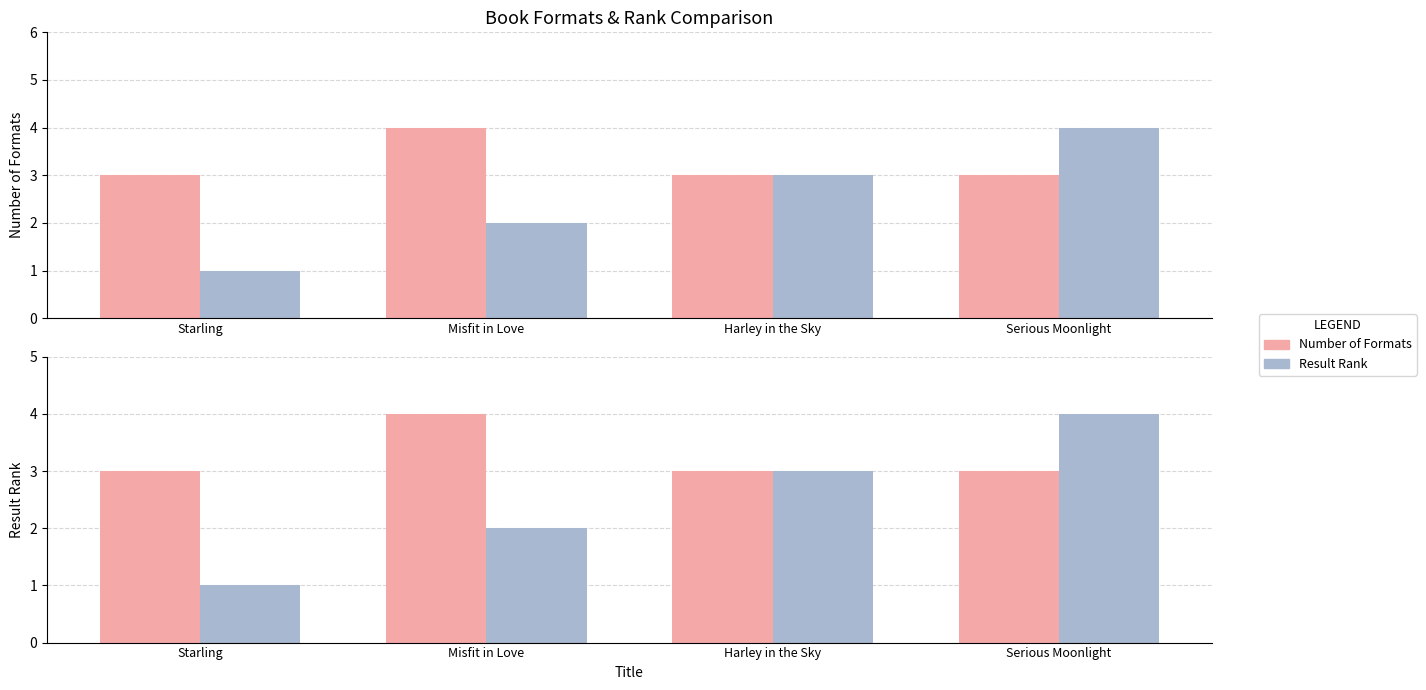

What is the spread (max minus min) of values at Starling?

2